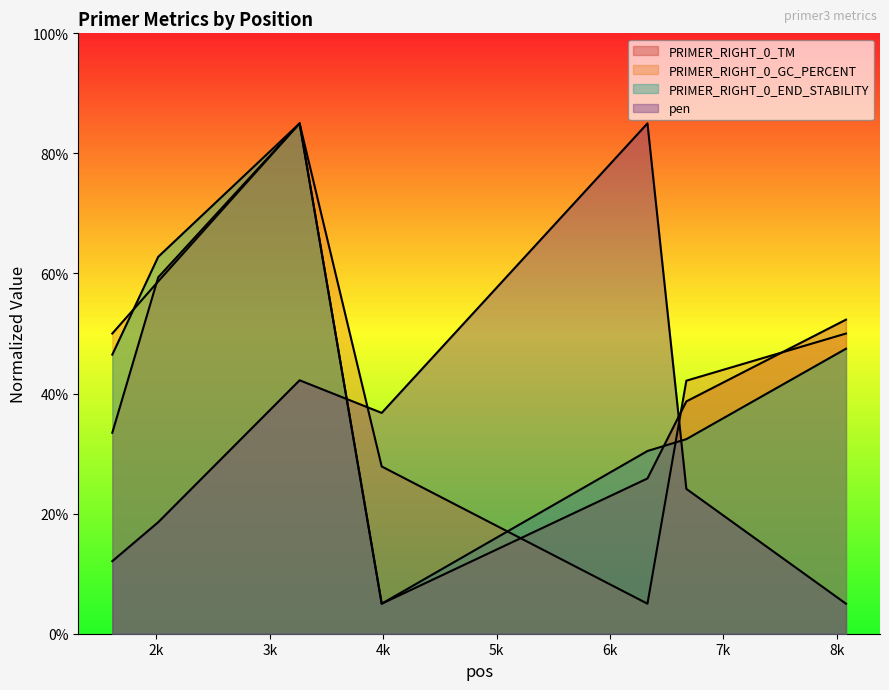

What are all the series names shown in the legend?

PRIMER_RIGHT_0_TM, PRIMER_RIGHT_0_GC_PERCENT, PRIMER_RIGHT_0_END_STABILITY, pen